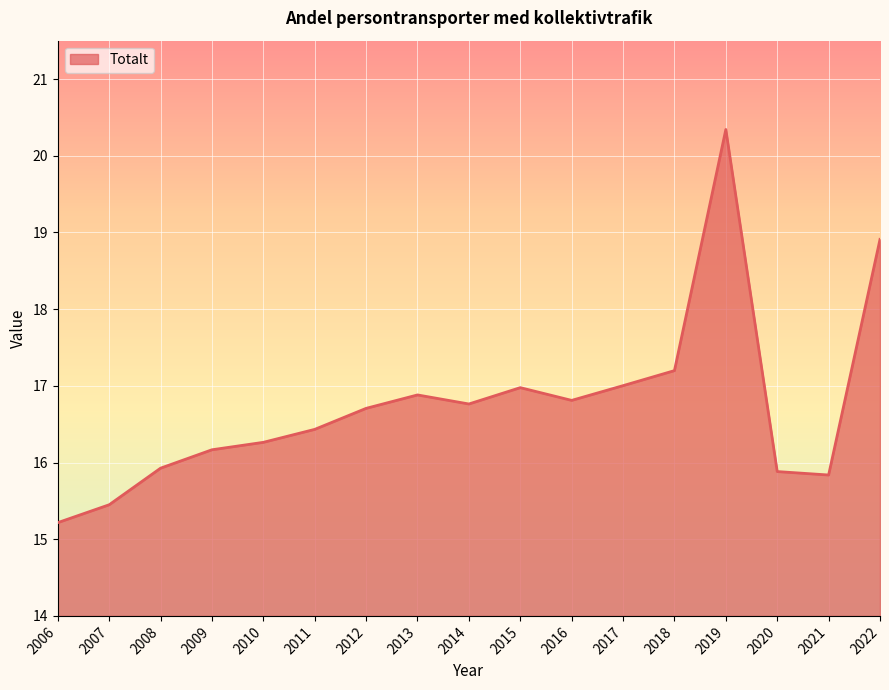

At which category does the chart reach its minimum across all series?

2006